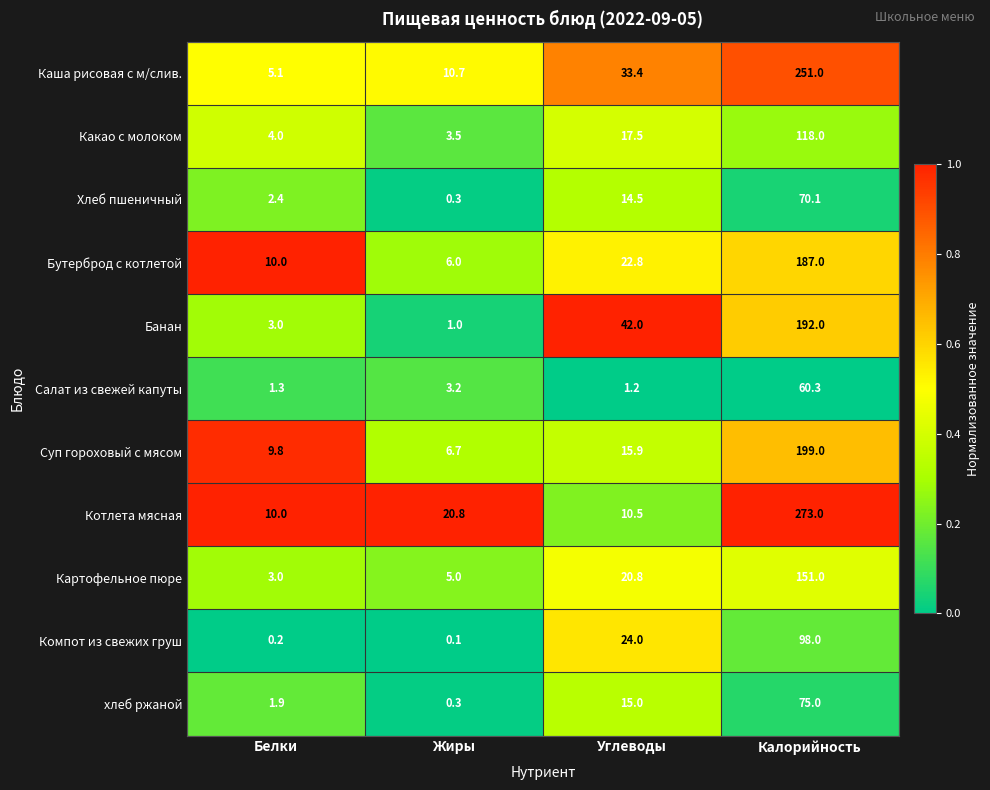

At Углеводы, list the series in order from largest to smallest.

Банан, Каша рисовая с м/слив., Компот из свежих груш, Бутерброд с котлетой, Картофельное пюре, Какао с молоком, Суп гороховый с мясом, хлеб ржаной, Хлеб пшеничный, Котлета мясная, Салат из свежей капуты